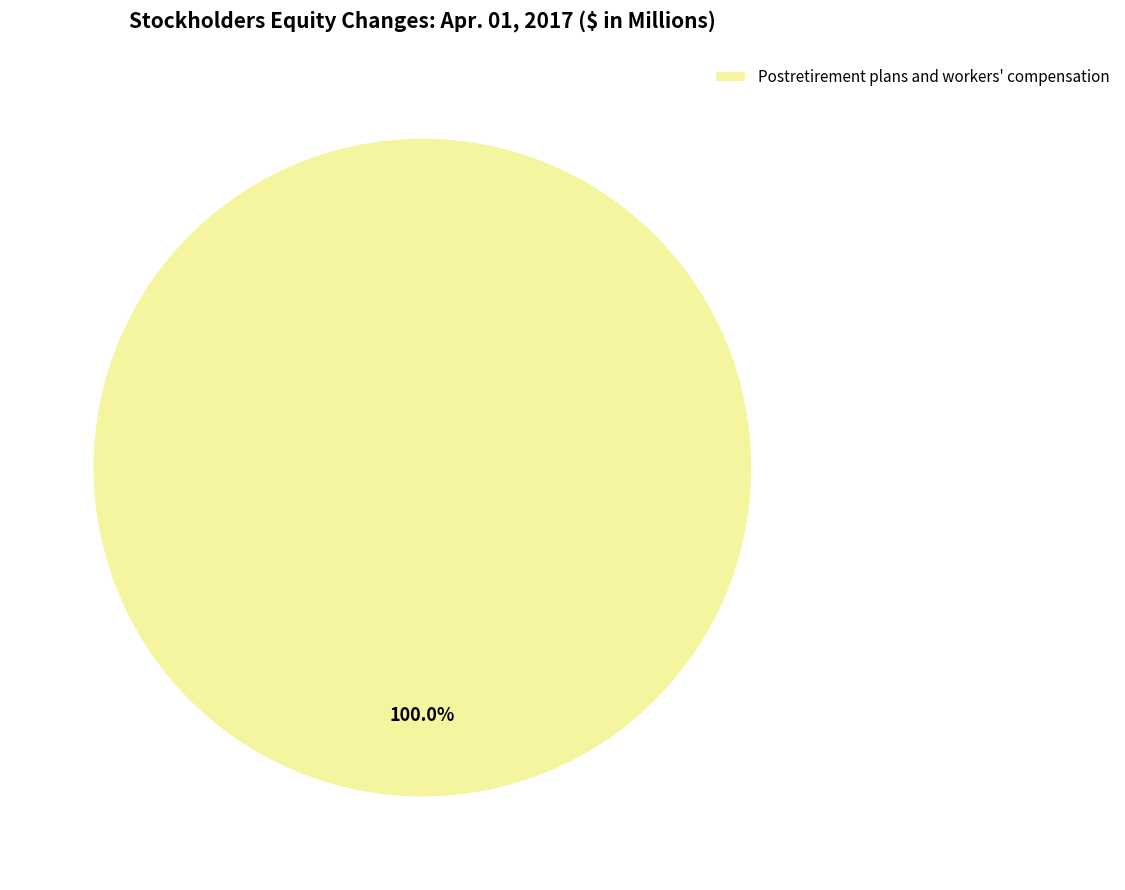

Rank the categories by value from lowest to highest.

Postretirement plans and workers' compensation